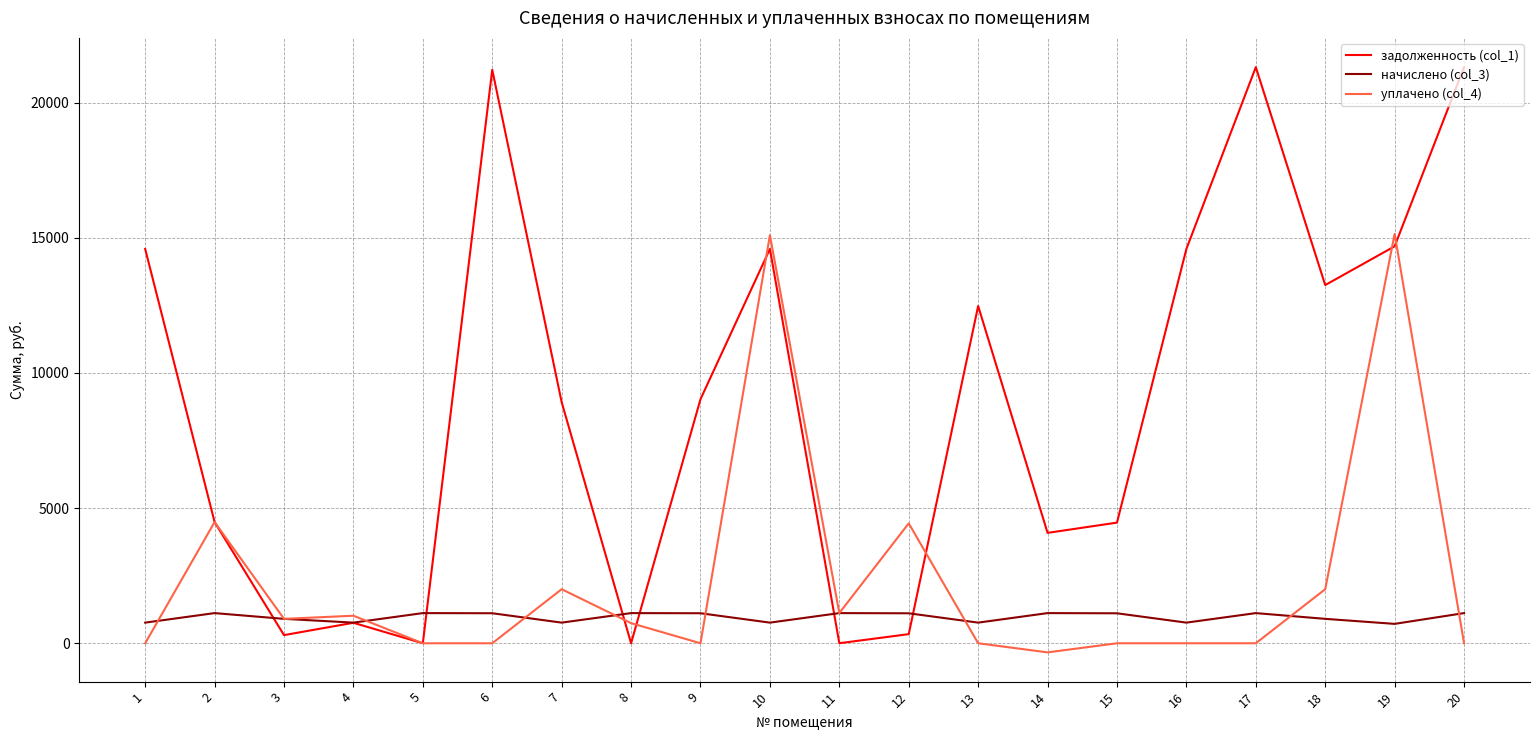

The value of начислено (col_3) at 18 is 903.2. True or false?

True